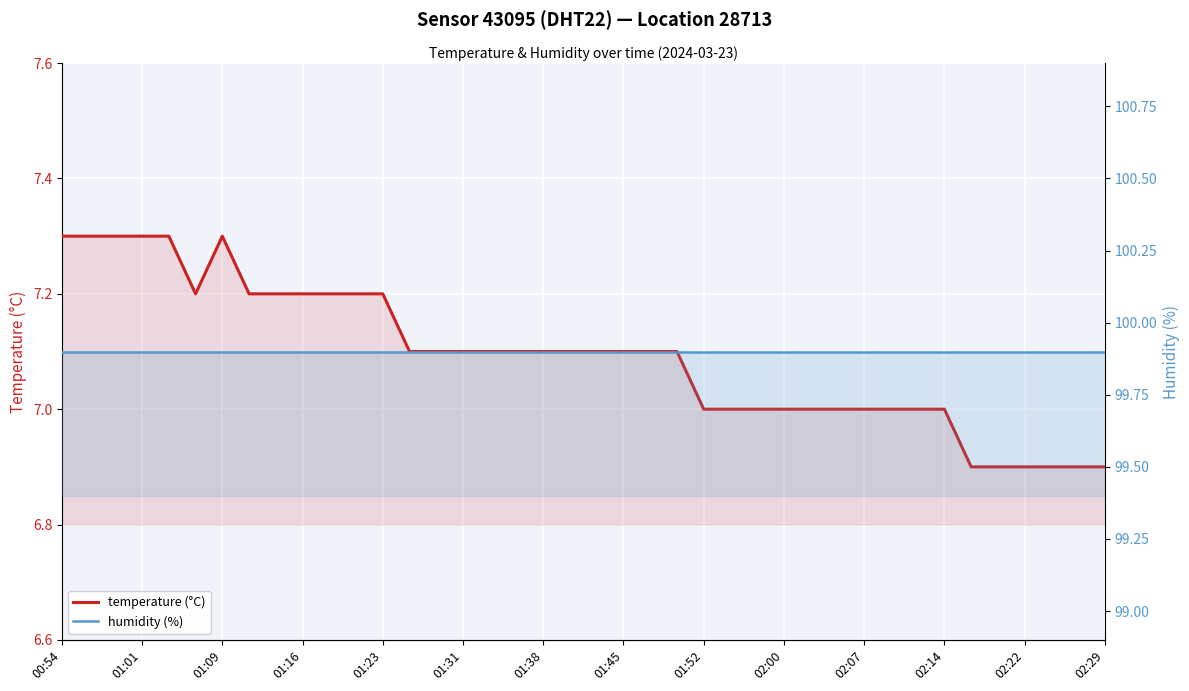

Which series has the largest total across all categories?

humidity